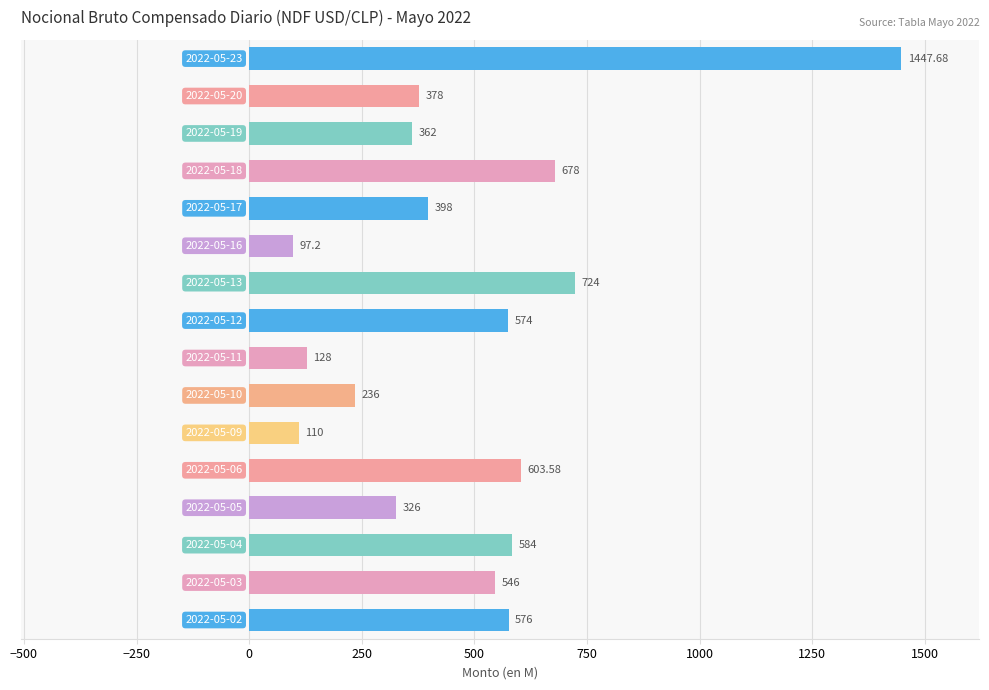

What is the difference between the second highest and second lowest values?

614.0